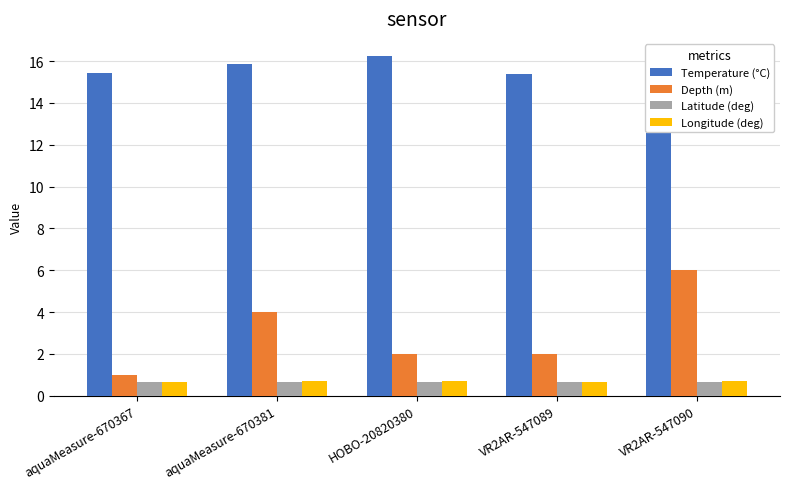

At which category is the sum across all series the highest?

VR2AR-547090